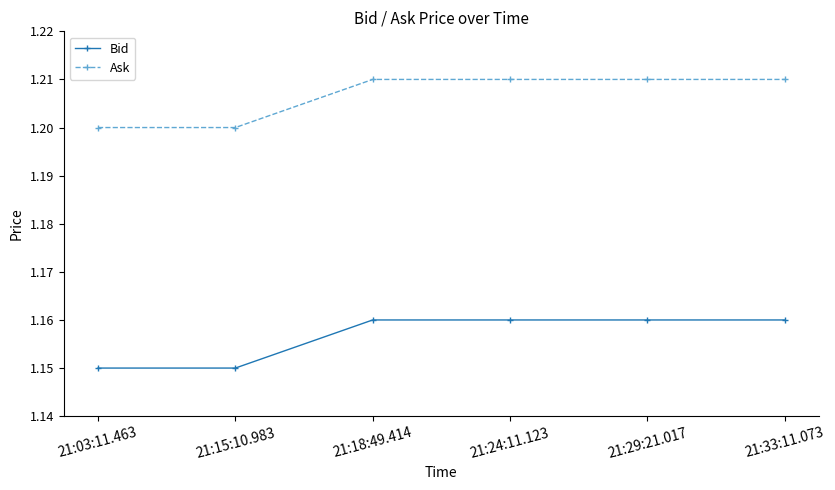

What is the total value across all series at 21:29:21.017?

2.4